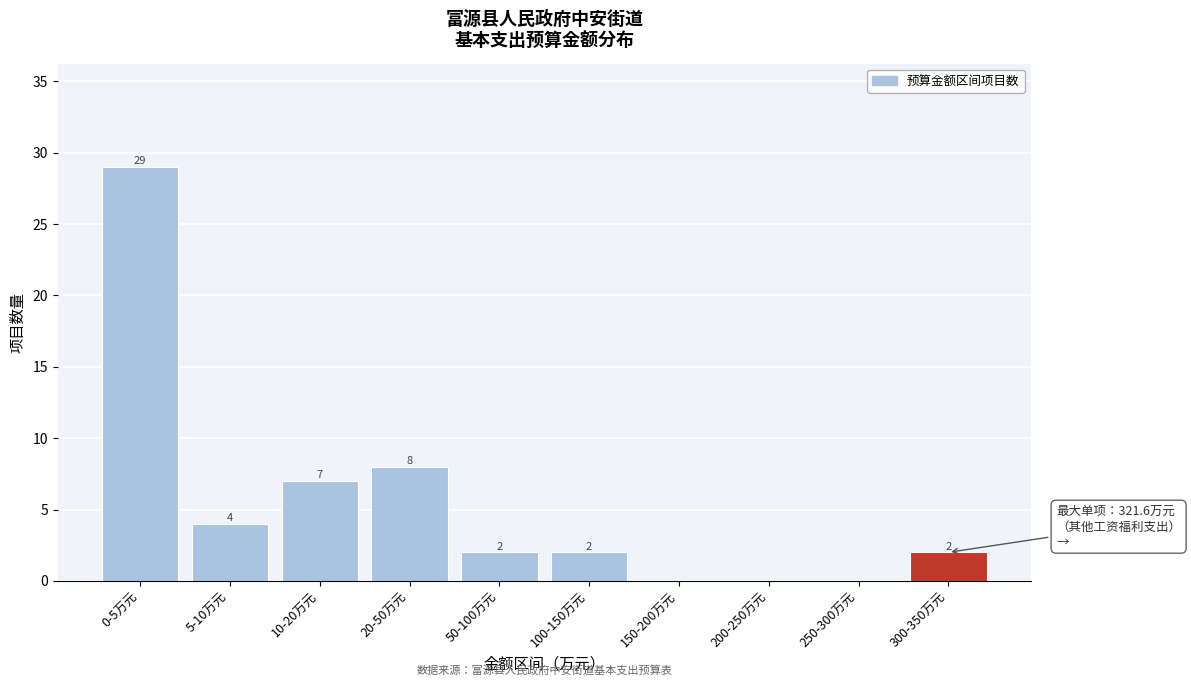

Reading right to left, transcribe all the data shown in this chart.

300-350万元=2	250-300万元=0	200-250万元=0	150-200万元=0	100-150万元=2	50-100万元=2	20-50万元=8	10-20万元=7	5-10万元=4	0-5万元=29